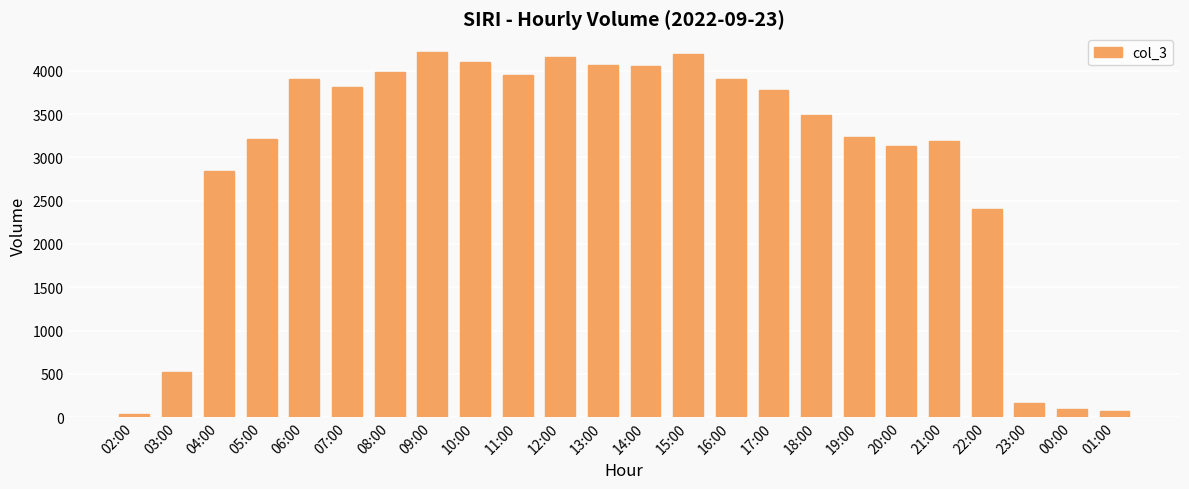

Does the chart contain any negative values?

No